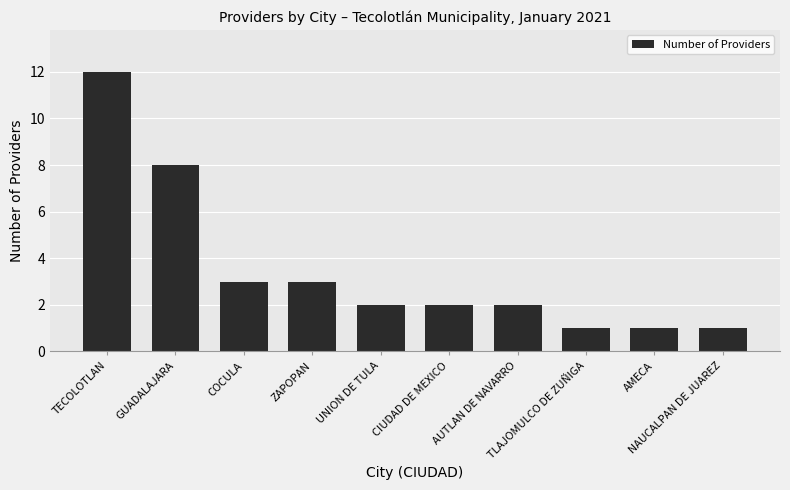

What is the difference between the values at AMECA and GUADALAJARA?

7